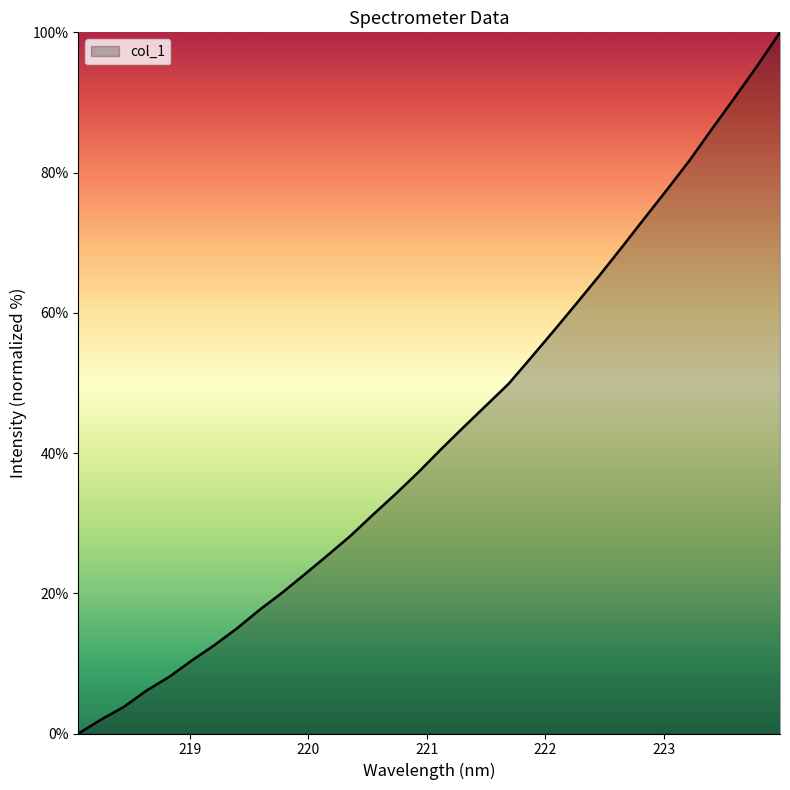

Count the number of values greater than 40.

16